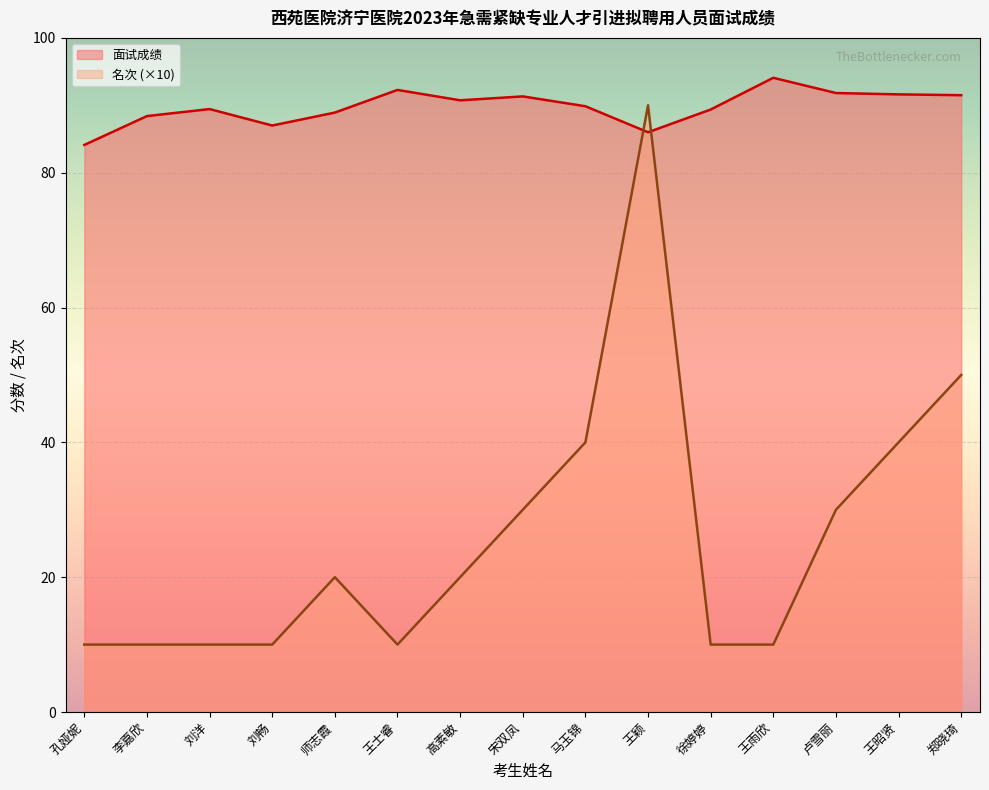

Reading left to right, what are all the values shown in this chart?

面试成绩: 孔娅妮=84.1	李嘉欣=88.4	刘洋=89.4	刘畅=87.0	师志霞=88.9	王士睿=92.3	高素敏=90.7	宋双凤=91.3	马玉锦=89.9	王颖=86.0	徐婷婷=89.4	王雨欣=94.1	卢雪丽=91.8	王昭贤=91.6	郑晓琦=91.5
名次: 孔娅妮=10.0	李嘉欣=10.0	刘洋=10.0	刘畅=10.0	师志霞=20.0	王士睿=10.0	高素敏=20.0	宋双凤=30.0	马玉锦=40.0	王颖=90.0	徐婷婷=10.0	王雨欣=10.0	卢雪丽=30.0	王昭贤=40.0	郑晓琦=50.0